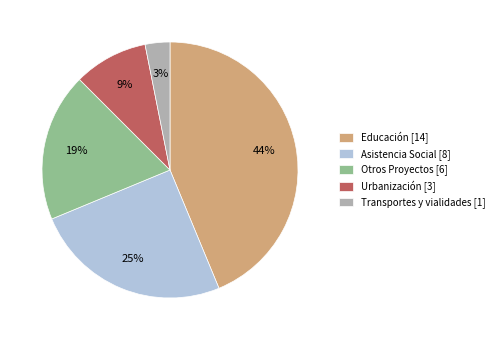

Count the number of slices in the pie.

5